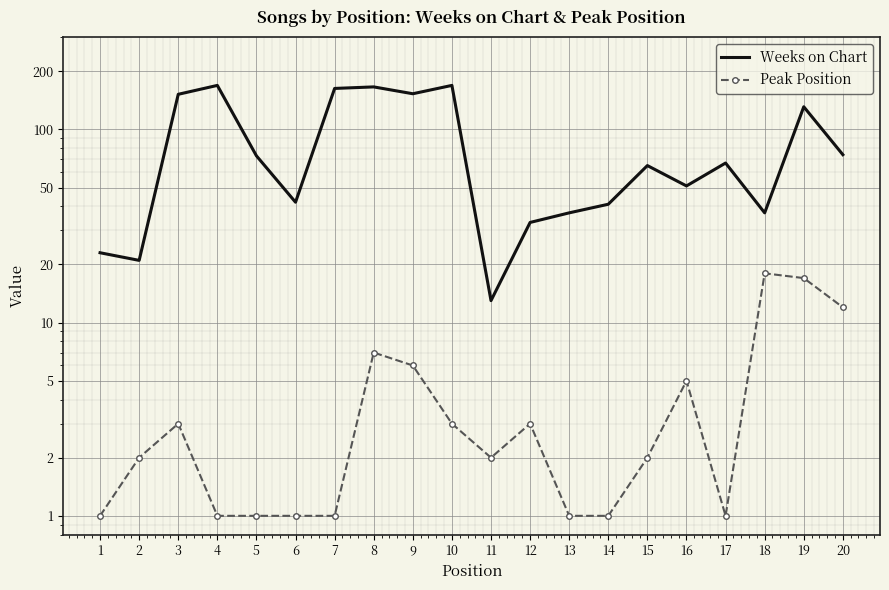

Which category has the highest value in the Weeks on Chart series?

4